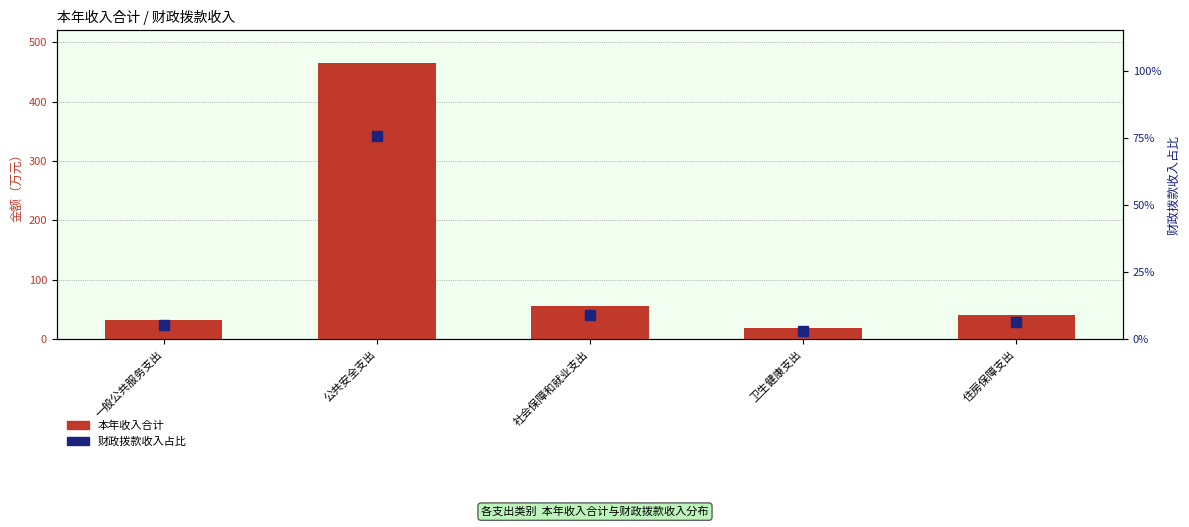

Count the number of data series in this chart.

2